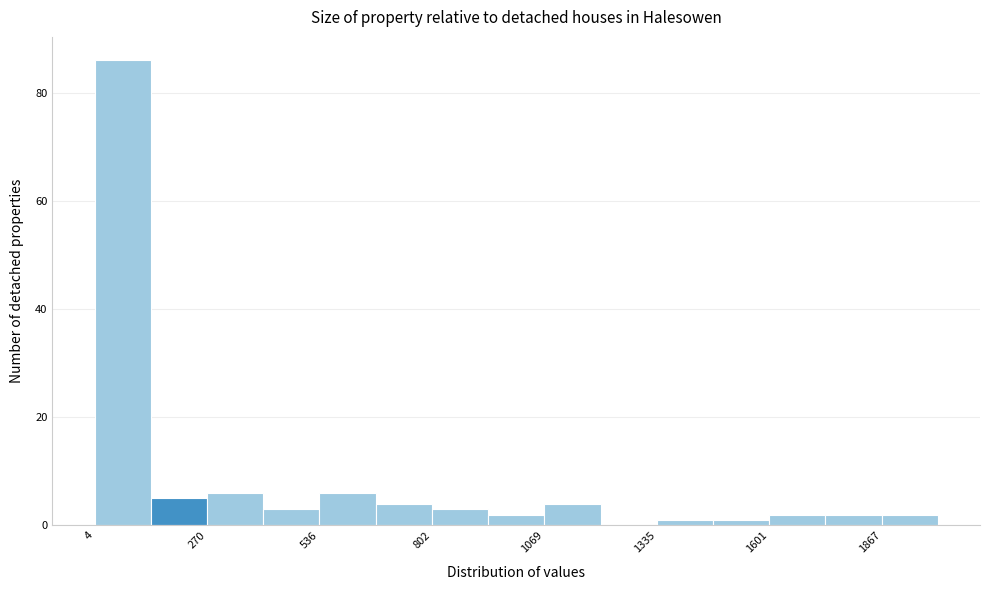

Around what value on the x-axis is the tallest bar? Give the approximate position of its centre, as read against the axis.

50